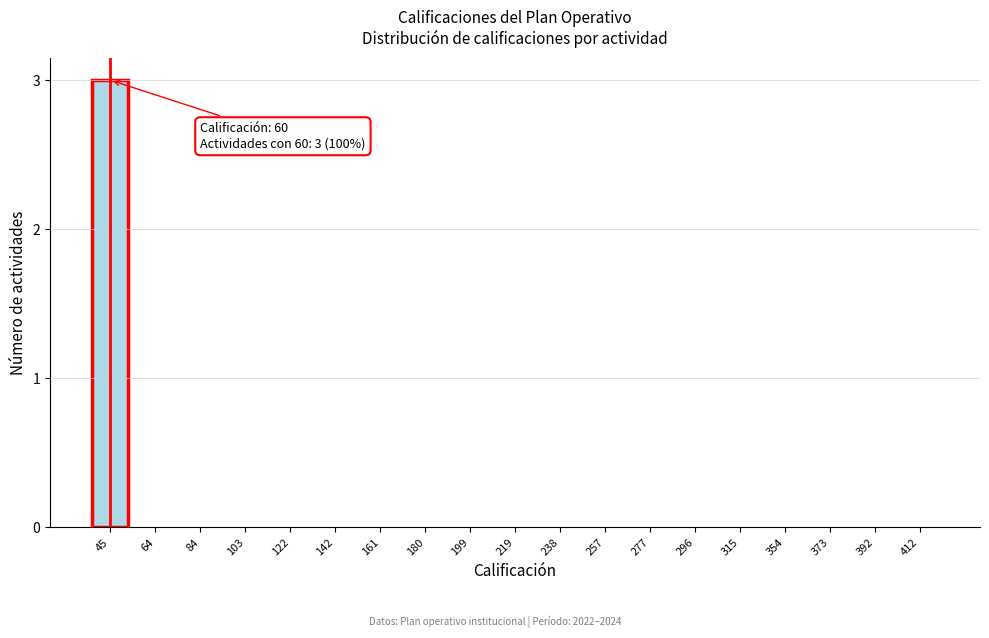

Reading left to right, what are all the values shown in this chart?

45=3	64=0	84=0	103=0	122=0	142=0	161=0	180=0	199=0	219=0	238=0	257=0	277=0	296=0	315=0	354=0	373=0	392=0	412=0